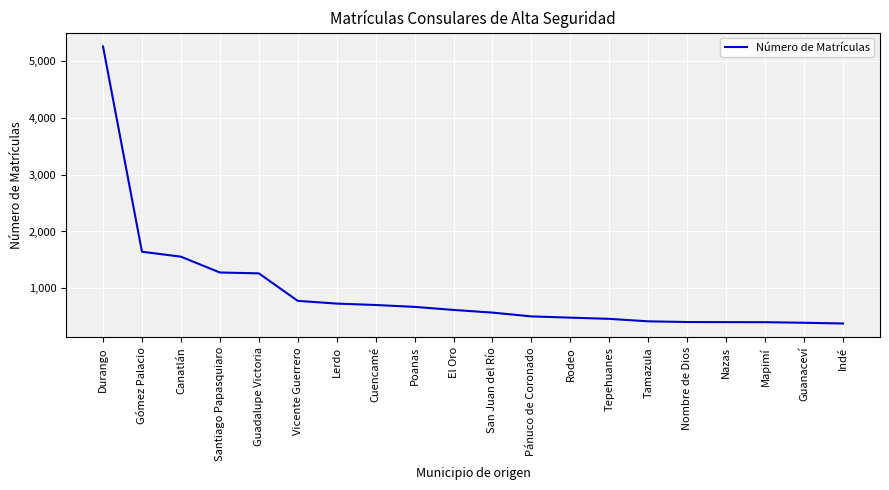

Does the chart have visible grid lines?

Yes